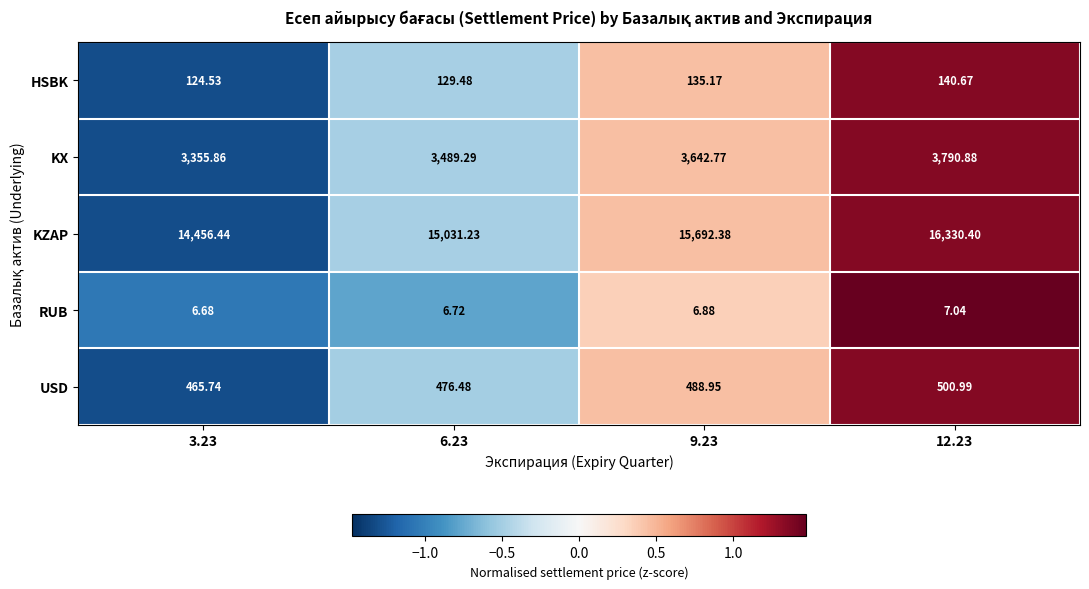

How many values in the KX series are below 3642?

2